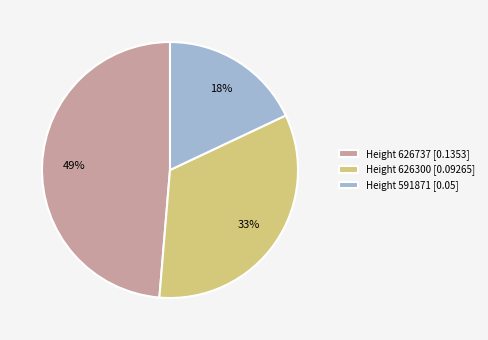

Is there a majority slice in this chart?

No